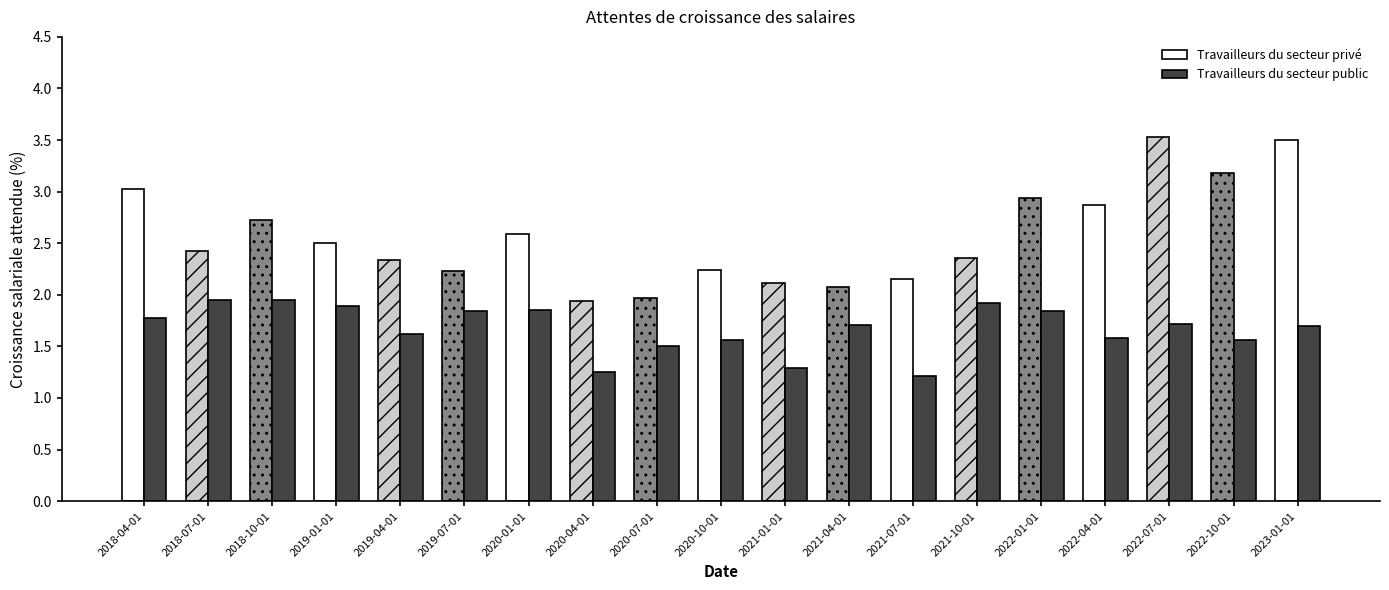

What is the label of the 8th bar from the left?

2020-04-01